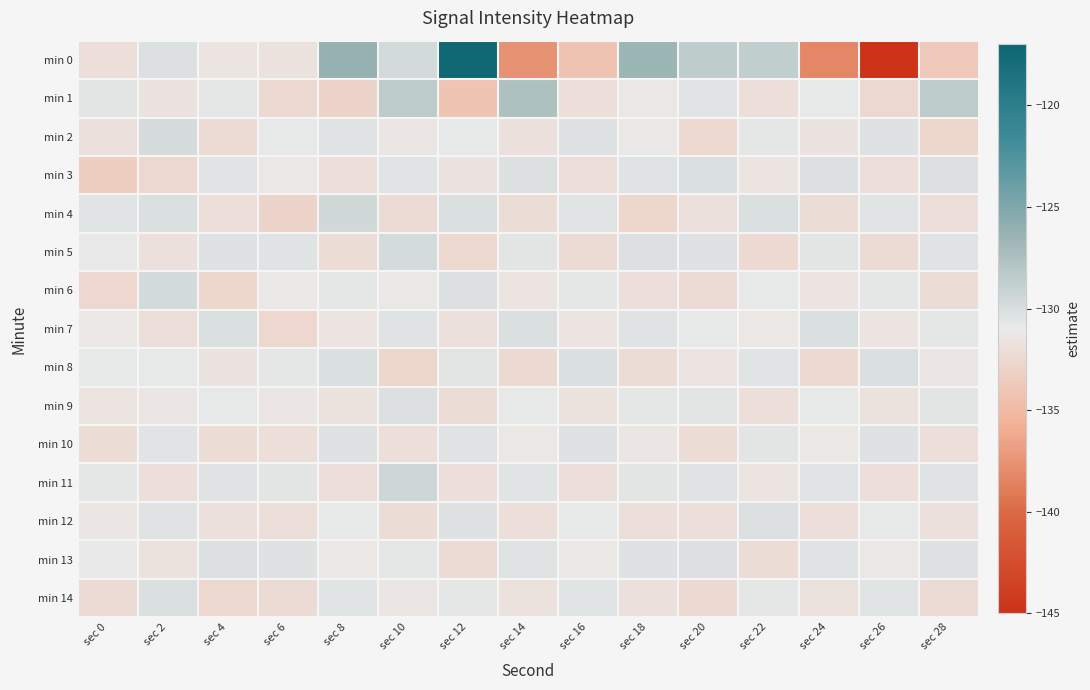

How many distinct data groups are displayed?

15